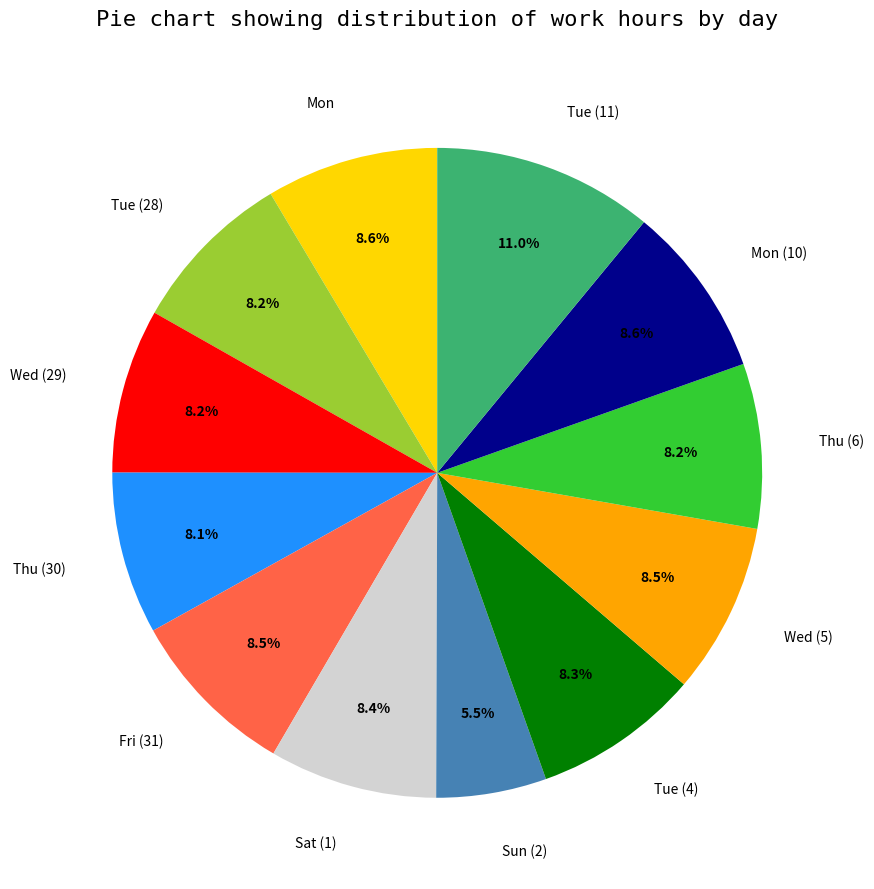

Is there a majority slice in this chart?

No